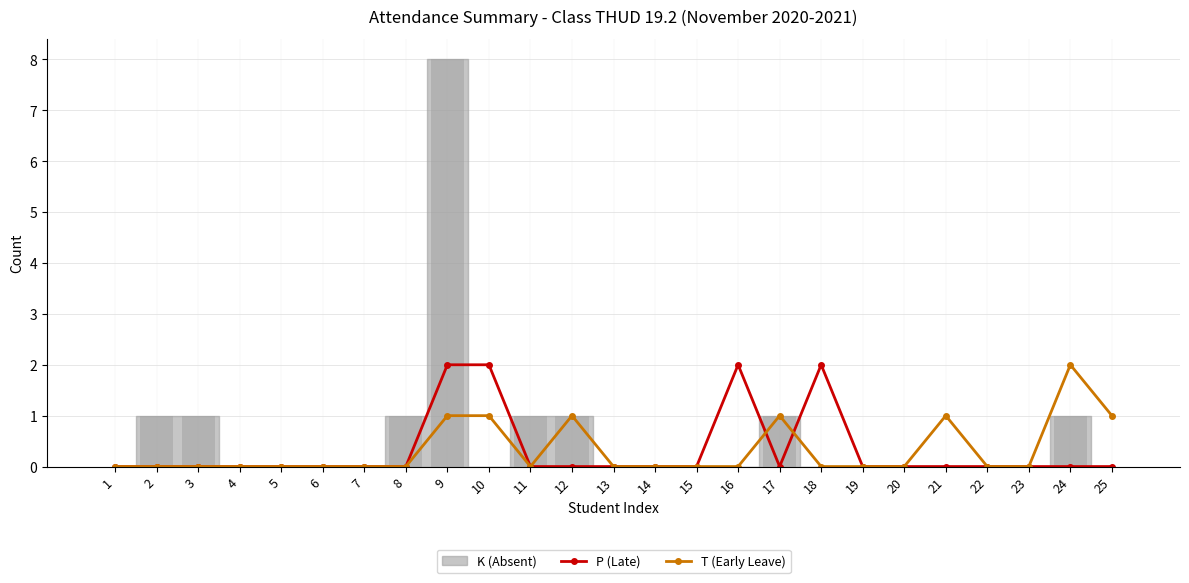

The P (Late) series shows 1 at 3. True or false?

False